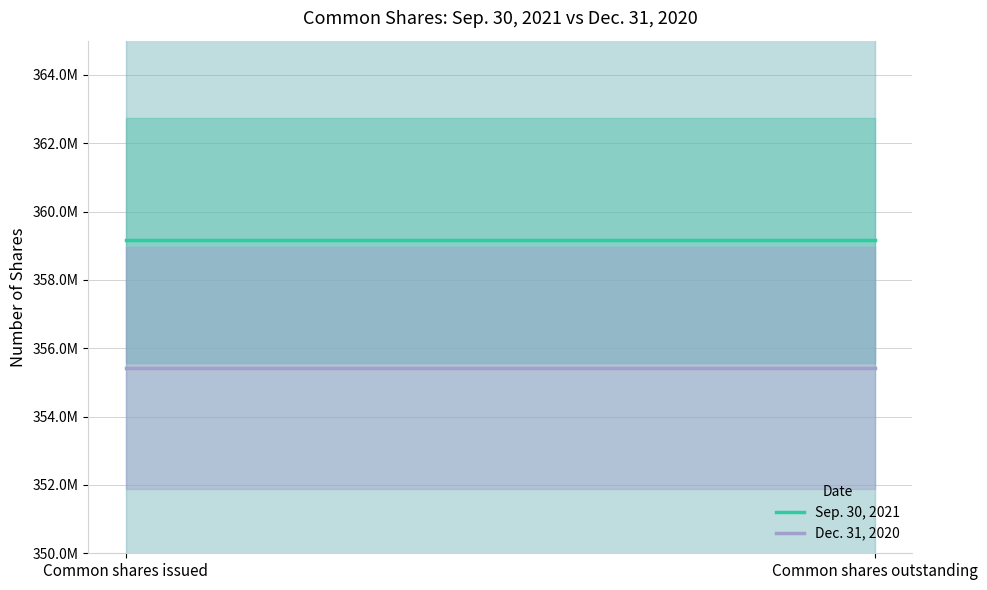

Which has a higher value, Common shares outstanding or Common shares issued?

Common shares outstanding